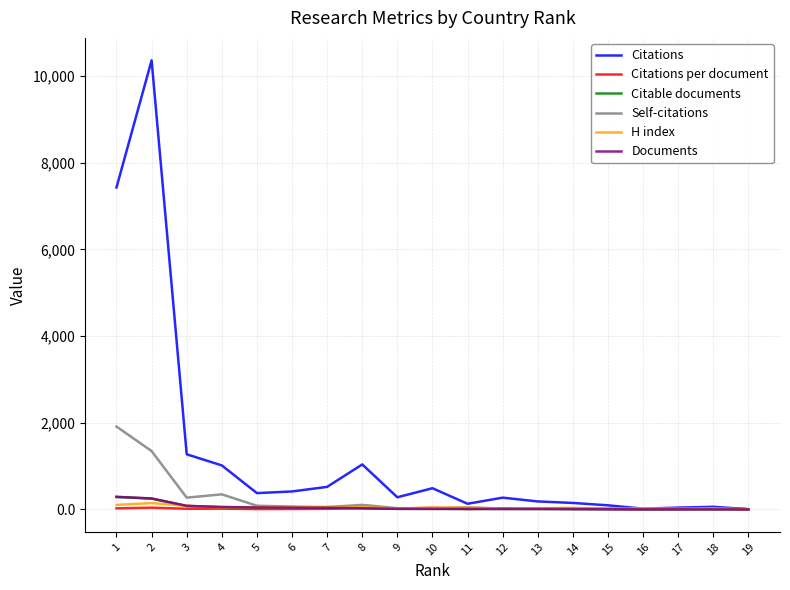

Between 1 and 14, which series saw the biggest shift?

Citations